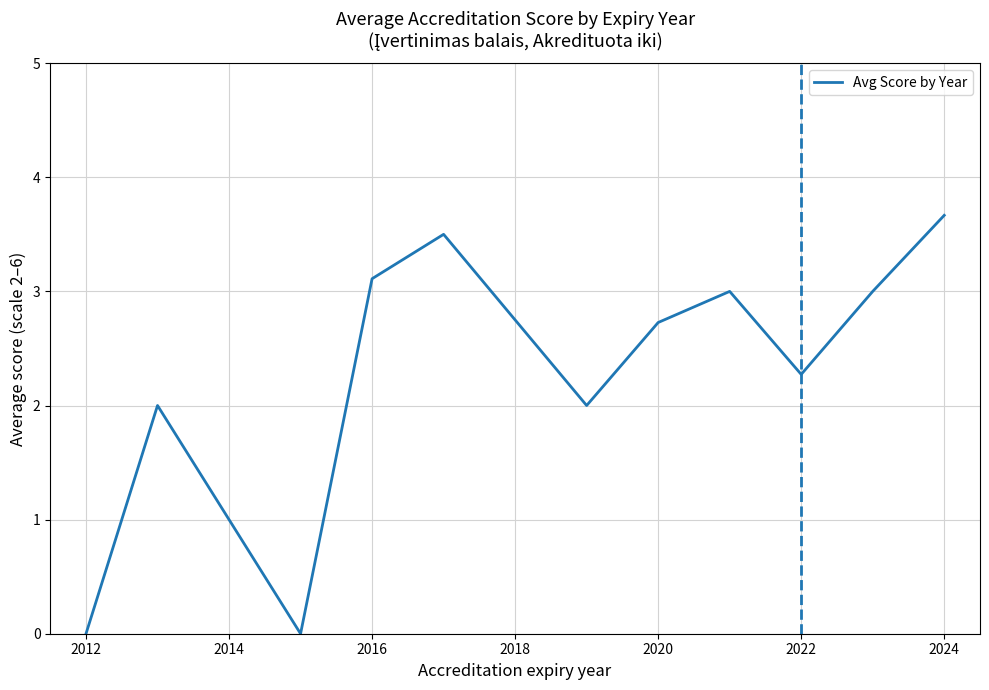

What is the maximum value shown in the chart?

3.7